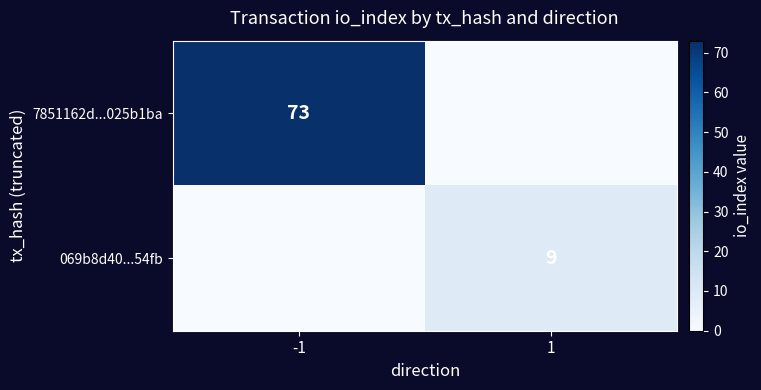

At which category is the sum across all series the highest?

-1